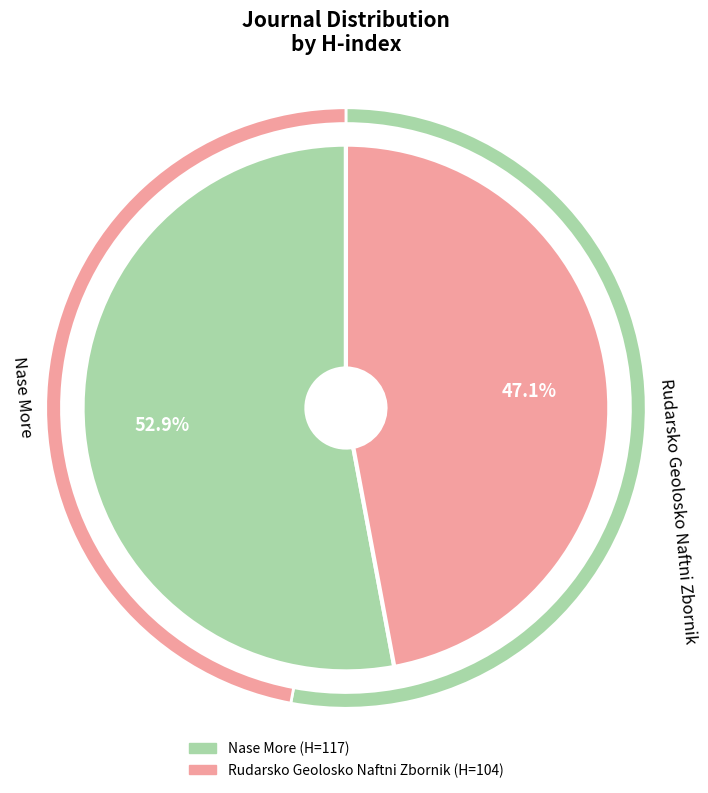

Combined, what portion of the pie is Nase More and Rudarsko Geolosko Naftni Zbornik?

100.0%